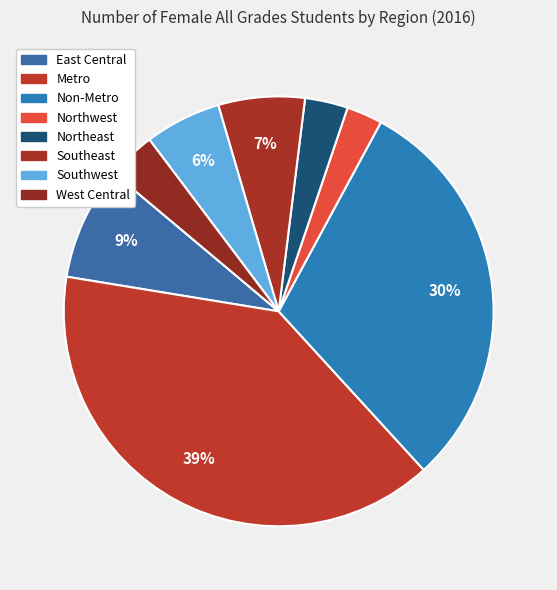

Is Metro the majority of the pie?

No